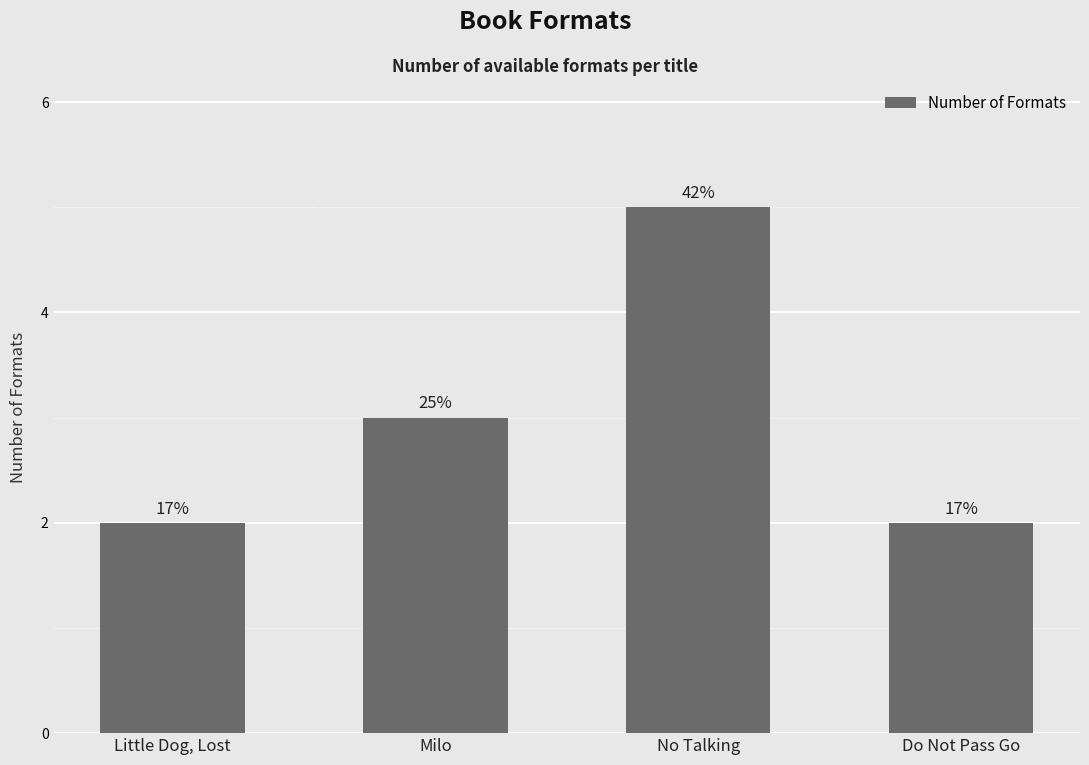

Are the bars horizontal?

No